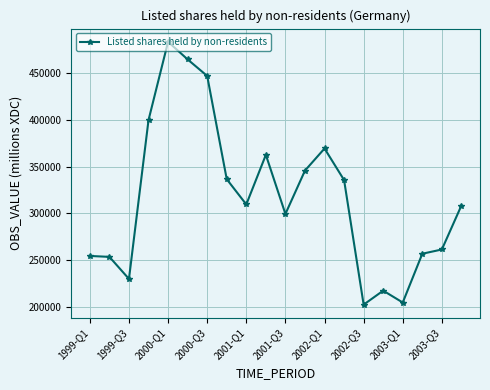

Is this an area chart (filled region under the line)?

No